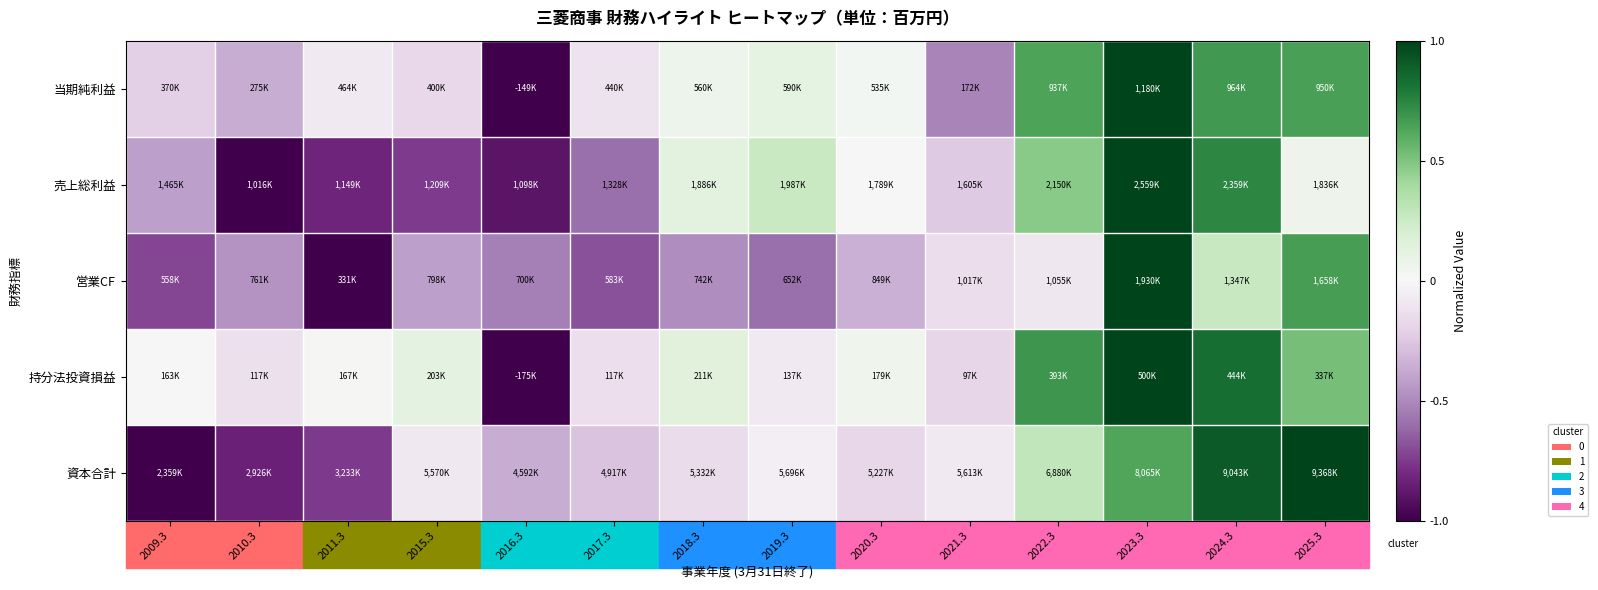

Which series changed the most between 2009.3 and 2020.3?

資本合計